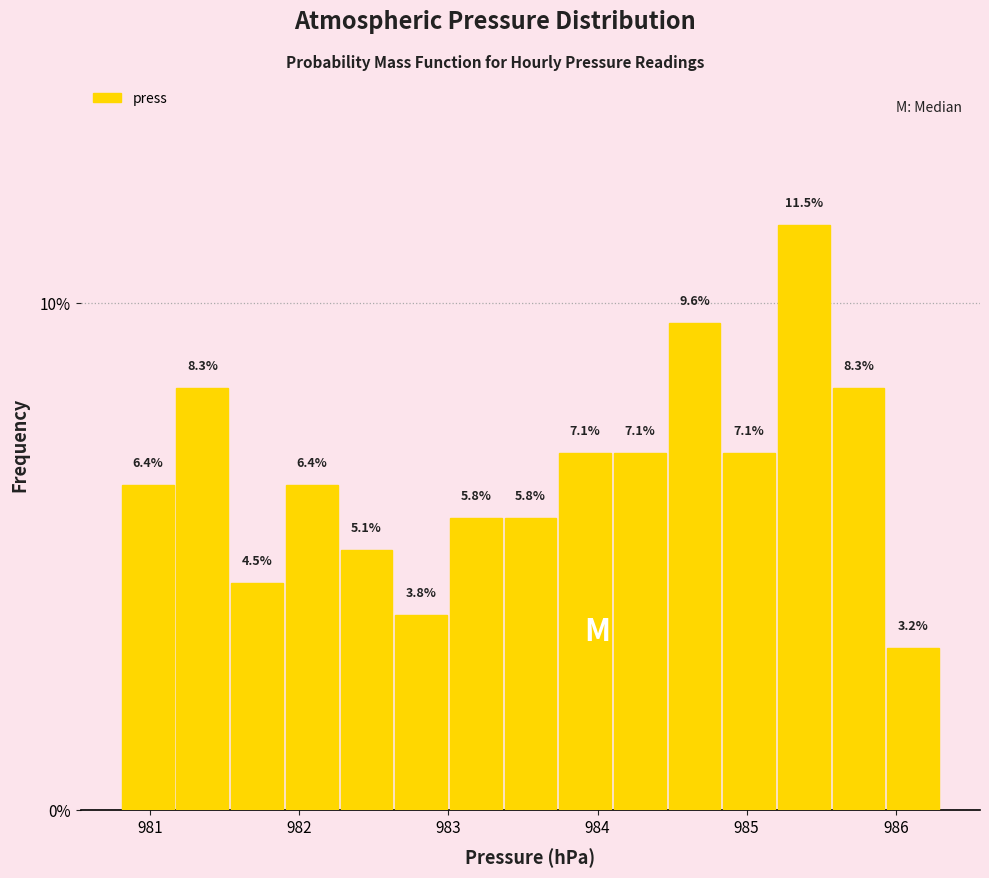

Around what value on the x-axis is the tallest bar? Give the approximate position of its centre, as read against the axis.

985.4